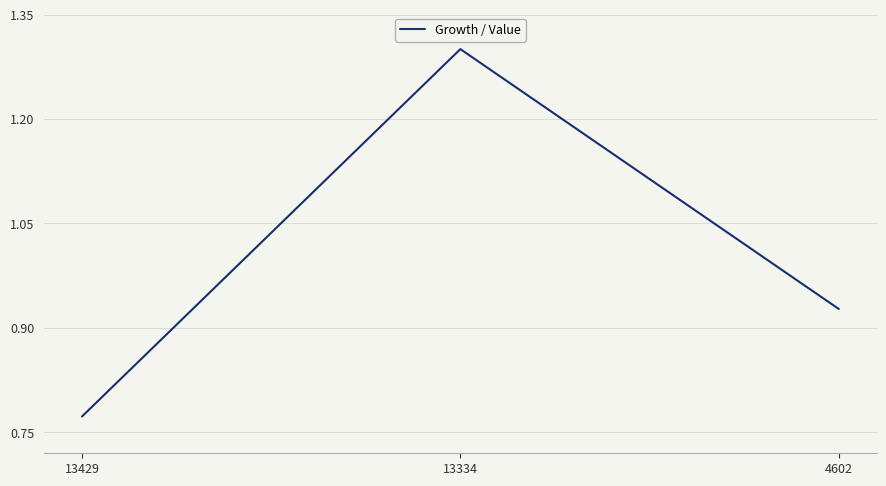

What is the difference between the second highest and minimum values?

0.2